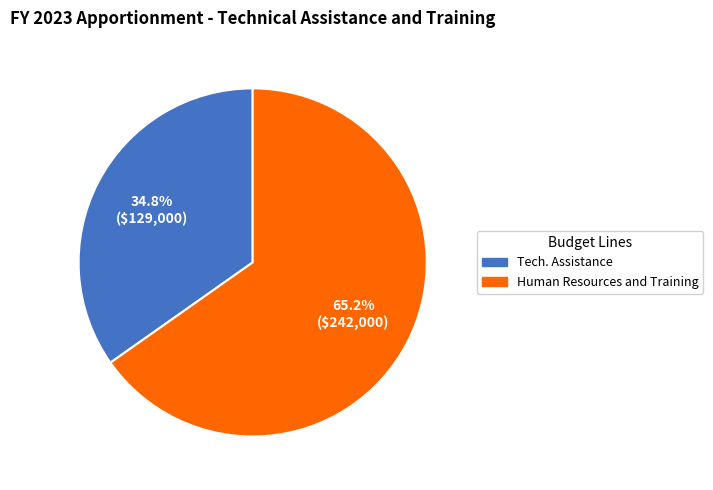

To the nearest percent, what is the difference between the largest and smallest slice percentages?

30%